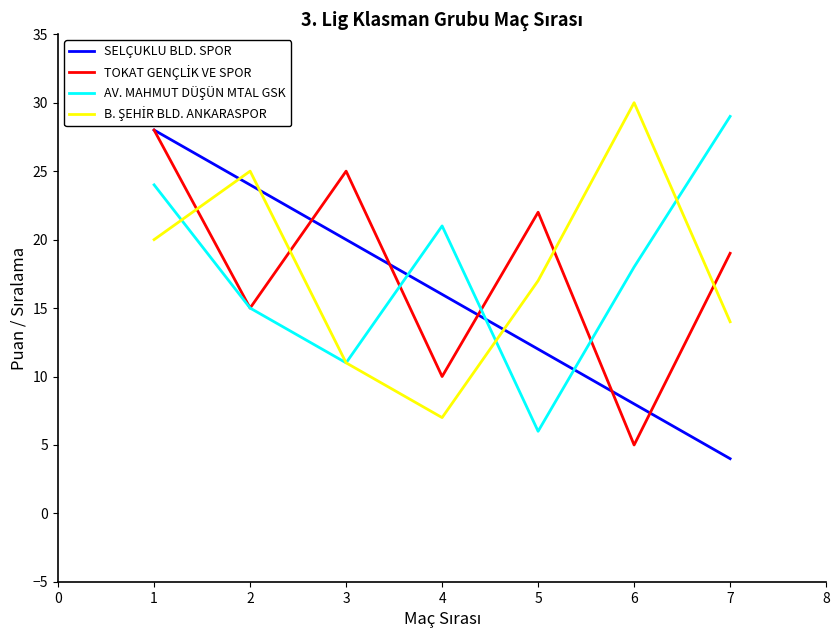

What is the total value across all series at 3?

67